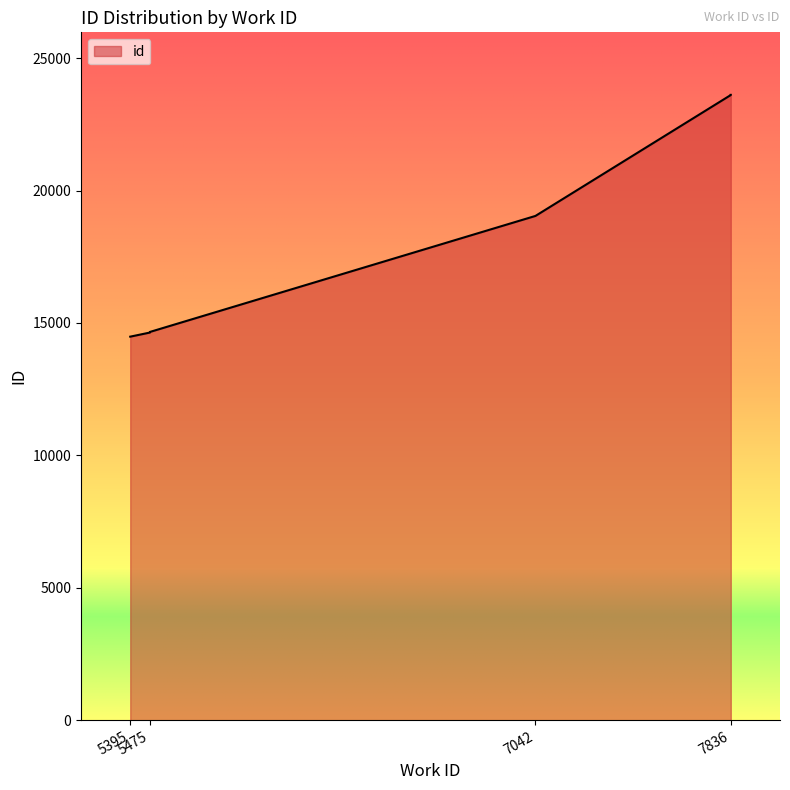

Reading right to left, what are all the values shown in this chart?

23614	23612	23611	23610	23609	23608	19042	14661	14638	14483